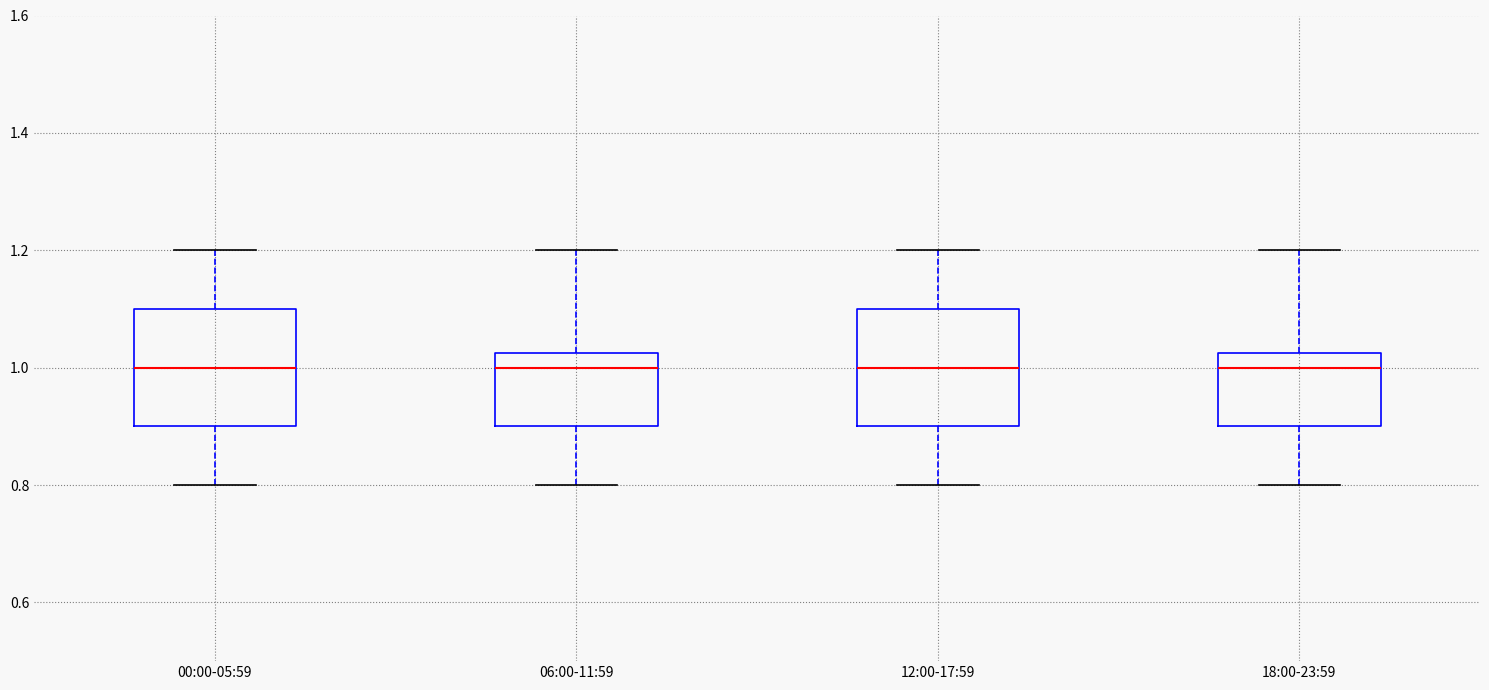

Reading left to right, read every box against the y-axis: the position of its median line, the range the box covers, and the ends of its whiskers. The values are not printed on the chart, so give them approximately, as read against the axis.

00:00-05:59: median 1.00, box 0.90 to 1.10, whiskers 0.80 to 1.20
06:00-11:59: median 1.00, box 0.90 to 1.02, whiskers 0.80 to 1.20
12:00-17:59: median 1.00, box 0.90 to 1.10, whiskers 0.80 to 1.20
18:00-23:59: median 1.00, box 0.90 to 1.02, whiskers 0.80 to 1.20